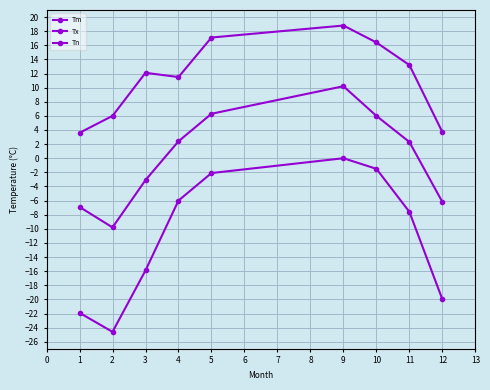

True or false: Tx and Tm cross at least once.

False